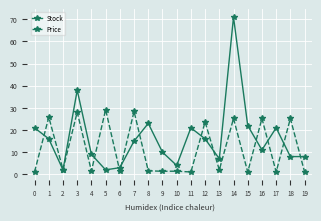

Rank the series by their maximum value, from lowest to highest.

Price, Stock